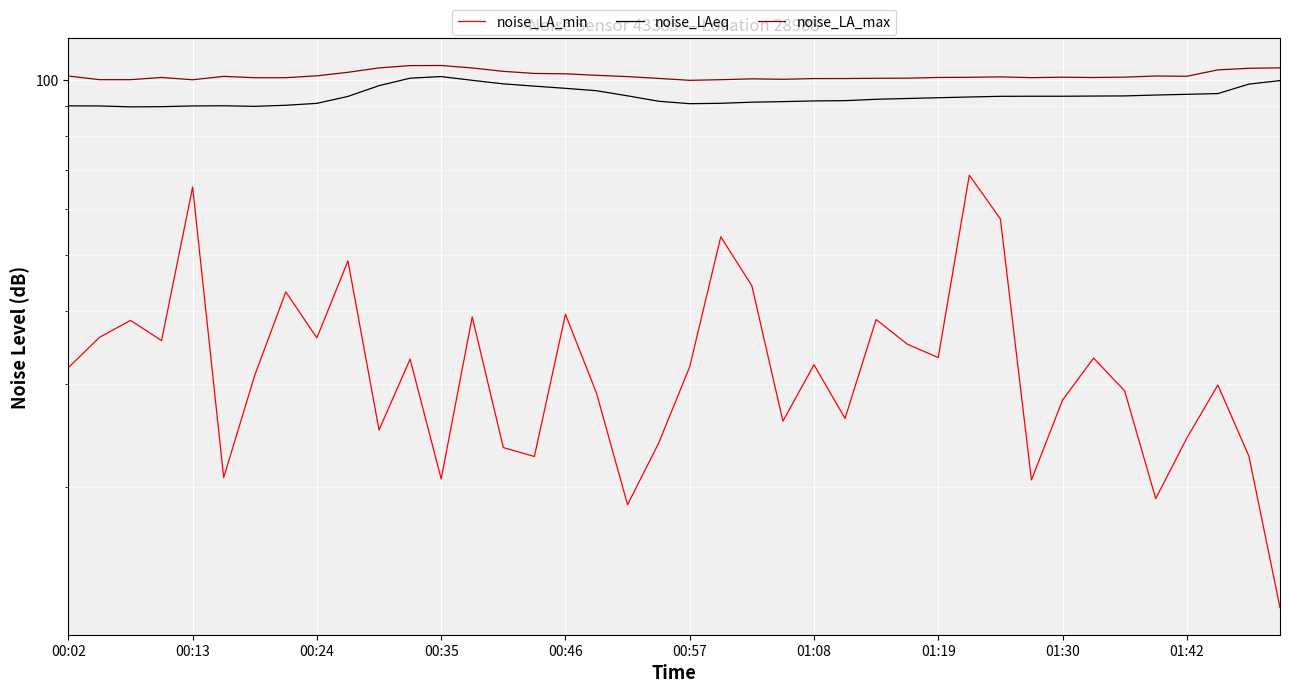

Is it true that noise_LA_max equals 101.4 at 01:42?

True